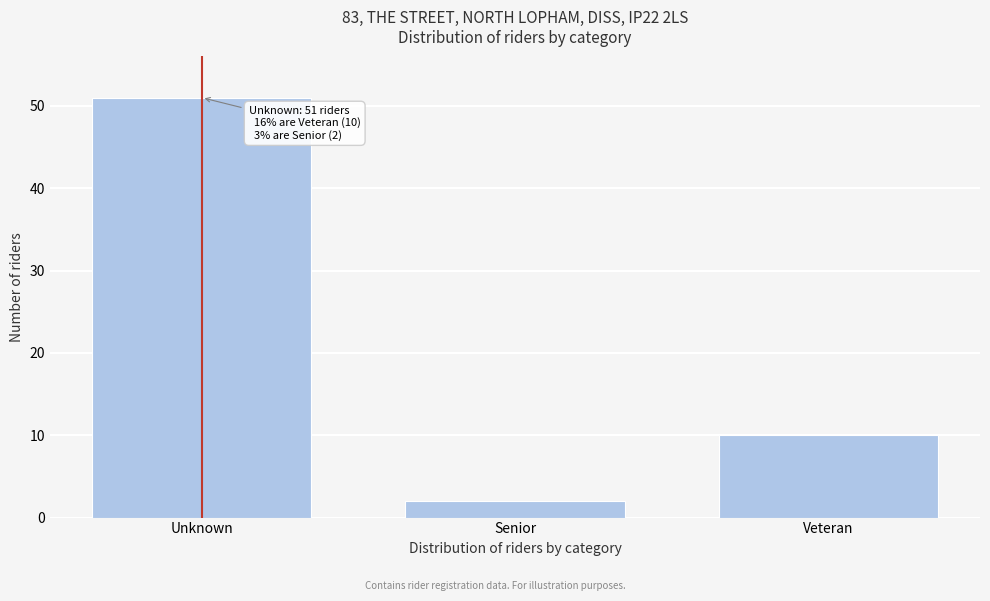

Reading left to right, what are all the values shown in this chart?

Unknown=51	Senior=2	Veteran=10